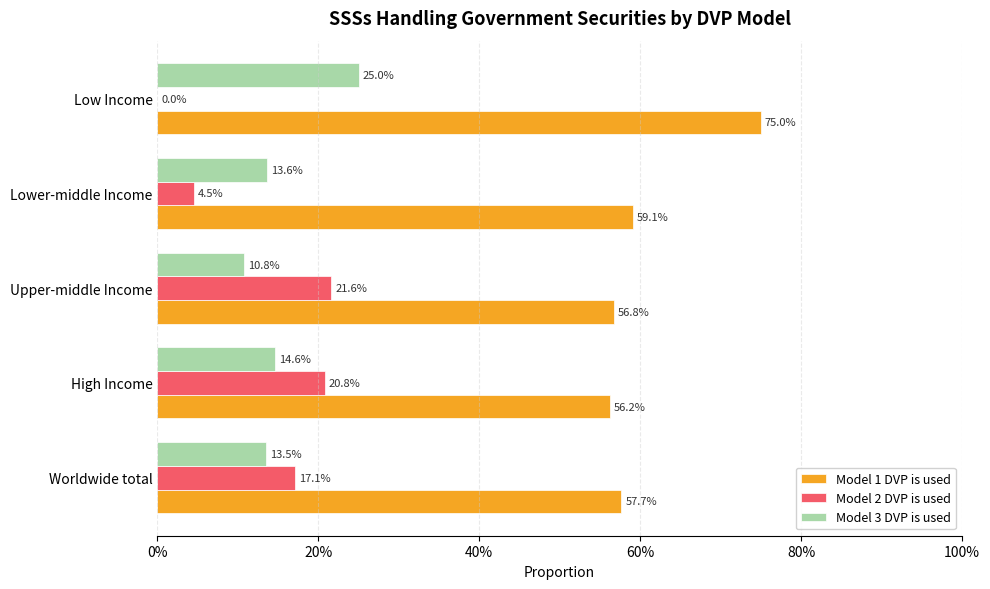

What are all the series names shown in the legend?

Model 1 DVP is used, Model 2 DVP is used, Model 3 DVP is used